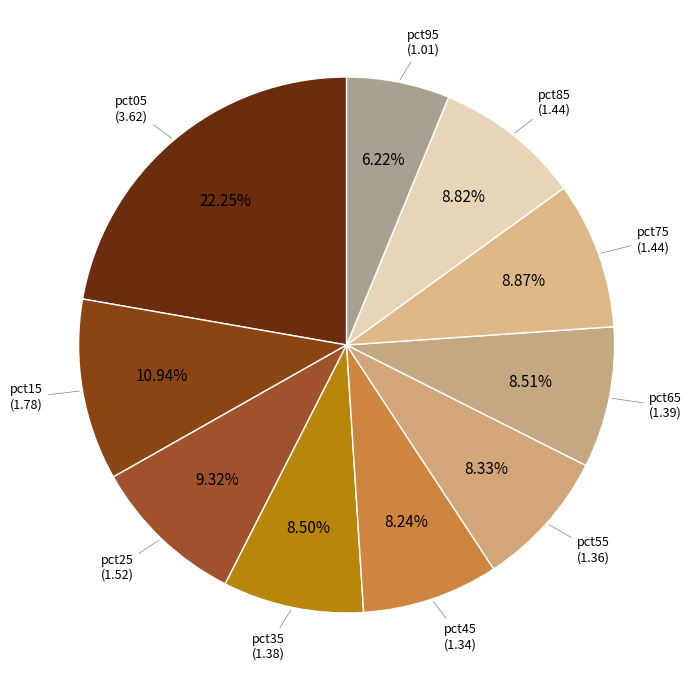

How many slices are in this pie chart?

10